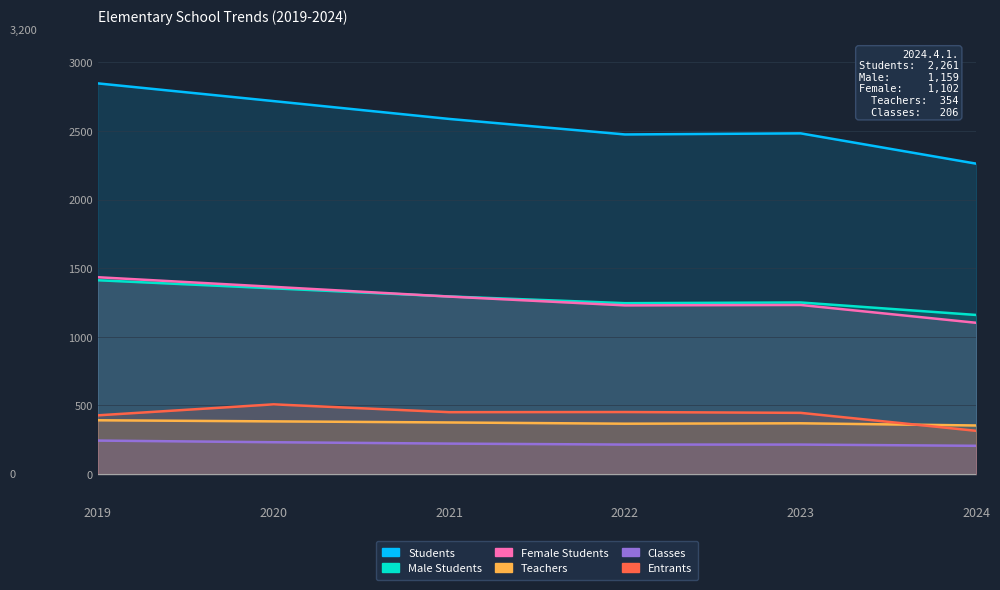

Reading left to right, list all the values displayed in this chart.

Students: 2019=2846	2020=2717	2021=2587	2022=2474	2023=2482	2024=2261
Male Students: 2019=1412	2020=1353	2021=1294	2022=1245	2023=1250	2024=1159
Female Students: 2019=1434	2020=1364	2021=1293	2022=1229	2023=1232	2024=1102
Teachers: 2019=392	2020=384	2021=376	2022=367	2023=370	2024=354
Classes: 2019=244	2020=232	2021=222	2022=215	2023=215	2024=206
Entrants: 2019=428	2020=508	2021=451	2022=452	2023=446	2024=315